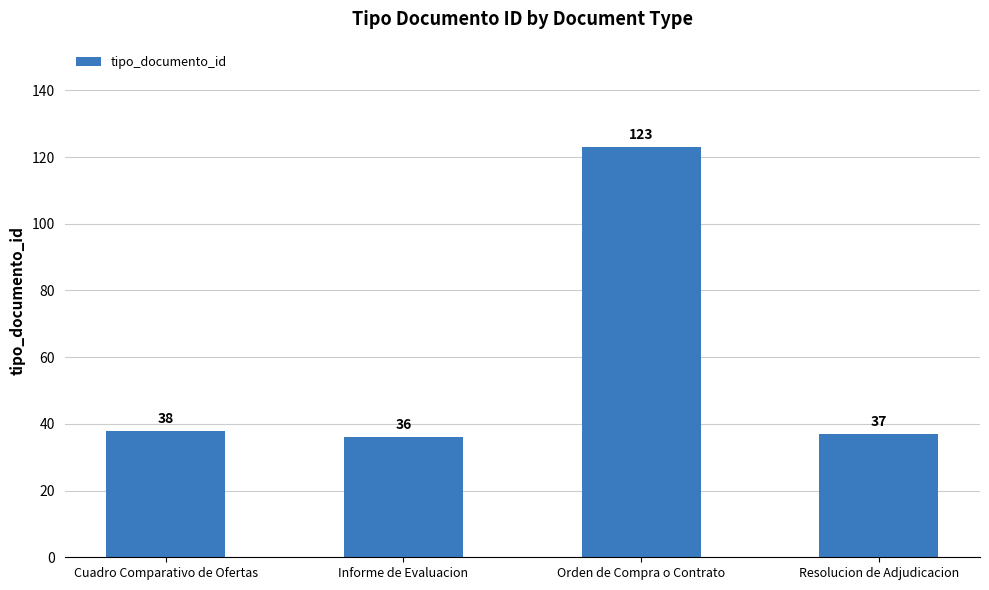

Approximately how many times larger is the value at Cuadro Comparativo de Ofertas compared to Resolucion de Adjudicacion?

1.0